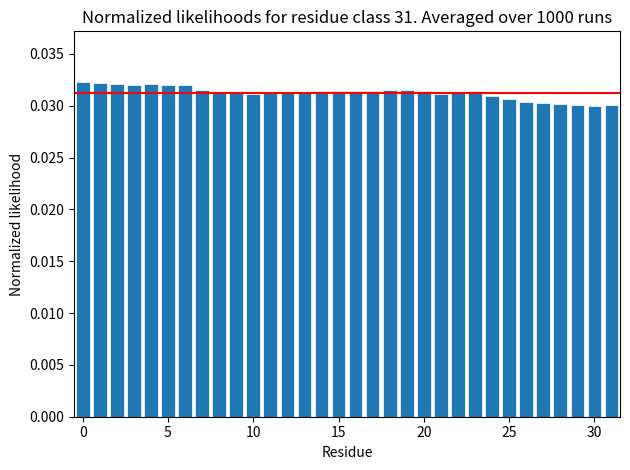

What is the sum of all values?

1.0